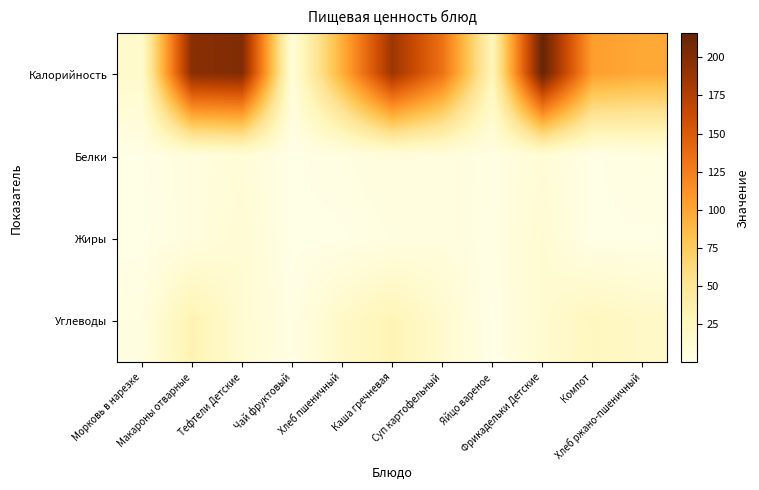

Between Фрикадельки Детские and Хлеб ржано-пшеничный, which is larger?

Фрикадельки Детские